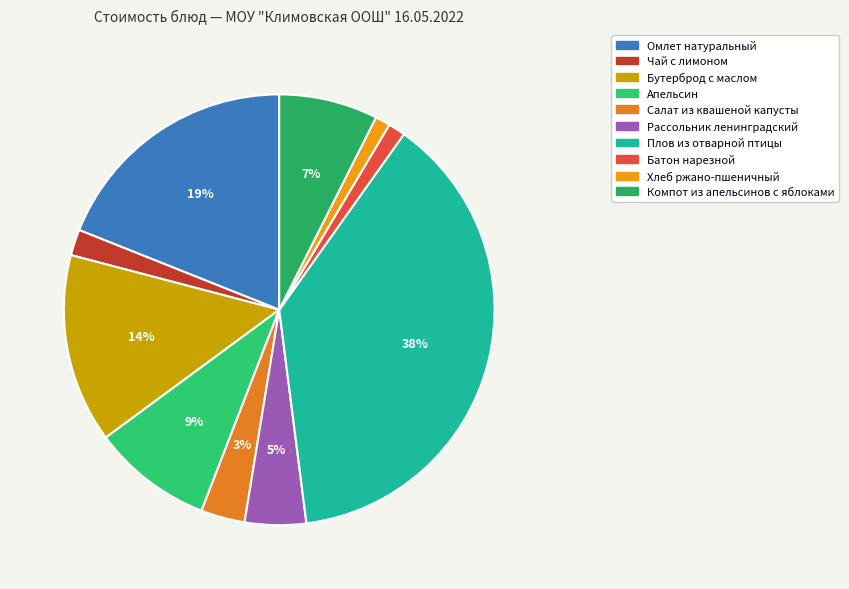

Does any single category account for the majority?

No